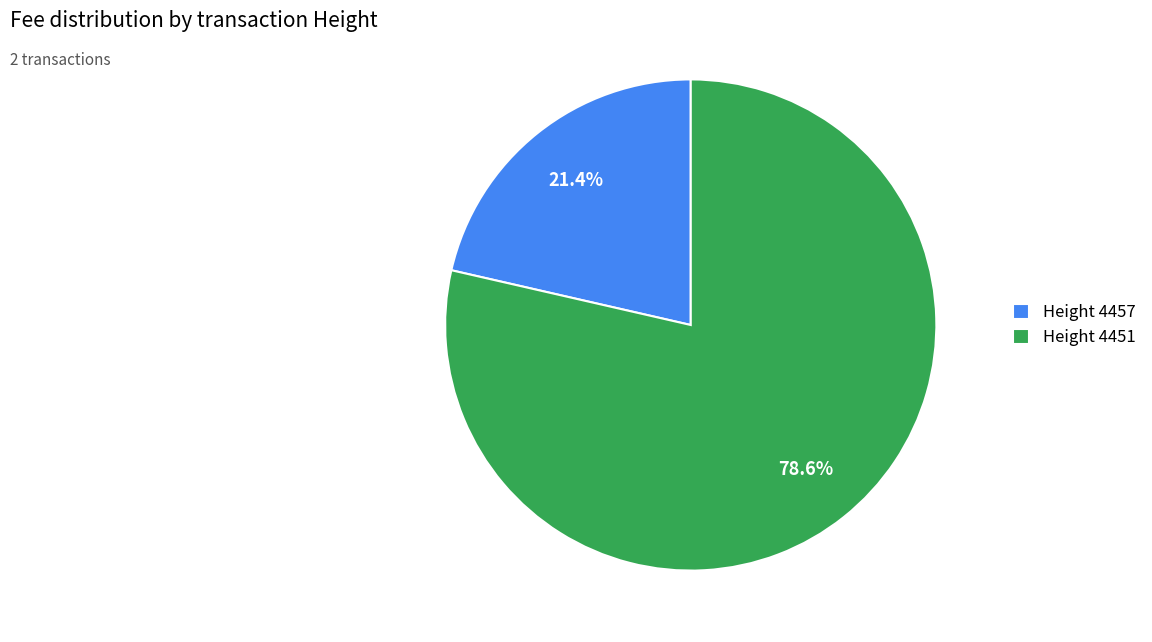

What portion of the pie excludes Height 4451?

21.4%